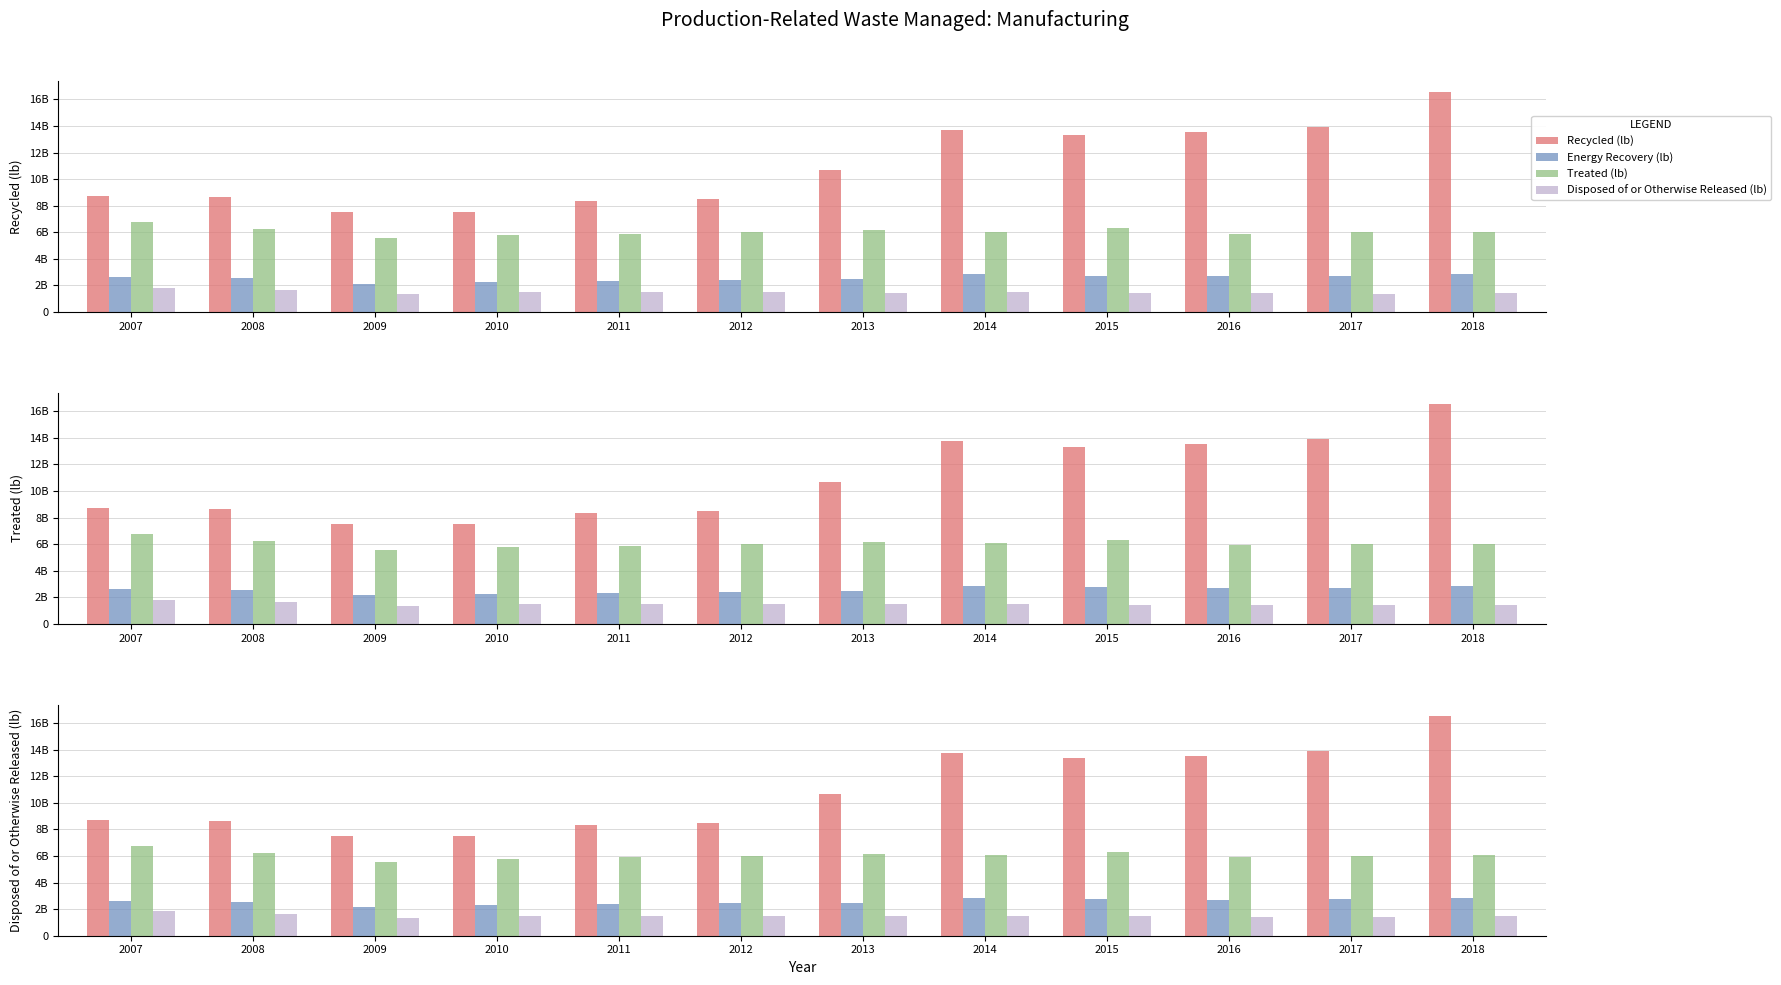

What are all the series names shown in the legend?

Recycled (lb), Energy Recovery (lb), Treated (lb), Disposed of or Otherwise Released (lb)